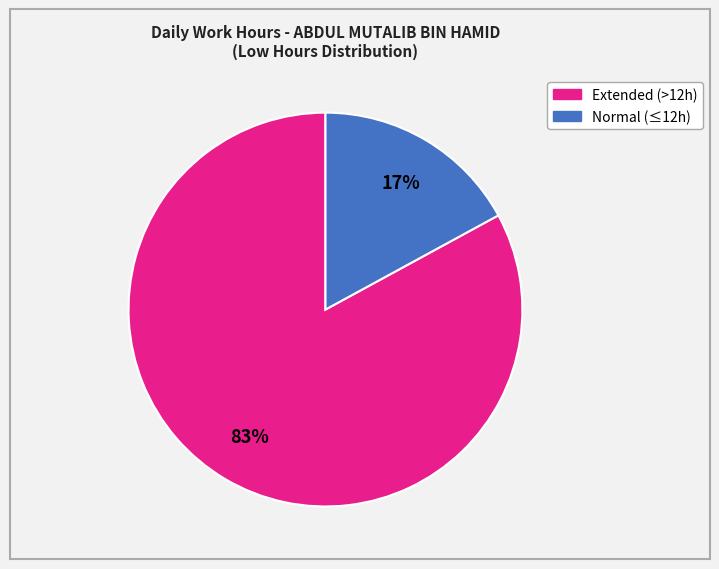

Does any single category account for the majority?

Yes